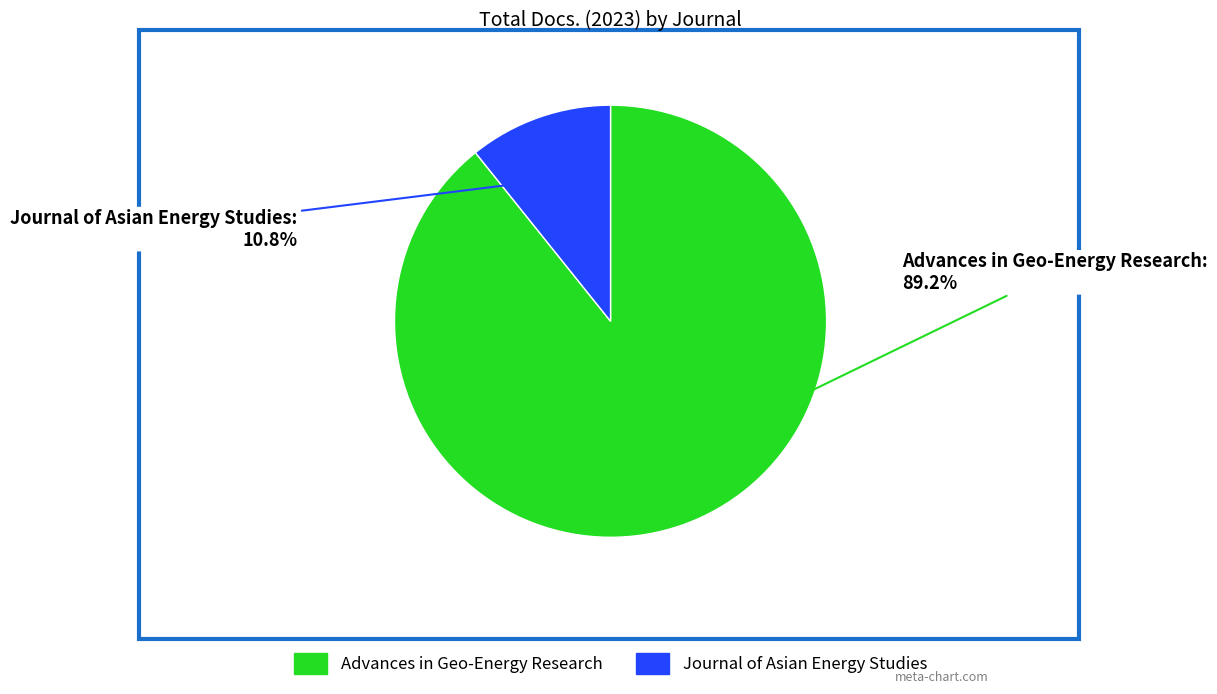

To the nearest percent, what is the difference between the Journal of Asian Energy Studies and Advances in Geo-Energy Research slice percentages?

78%